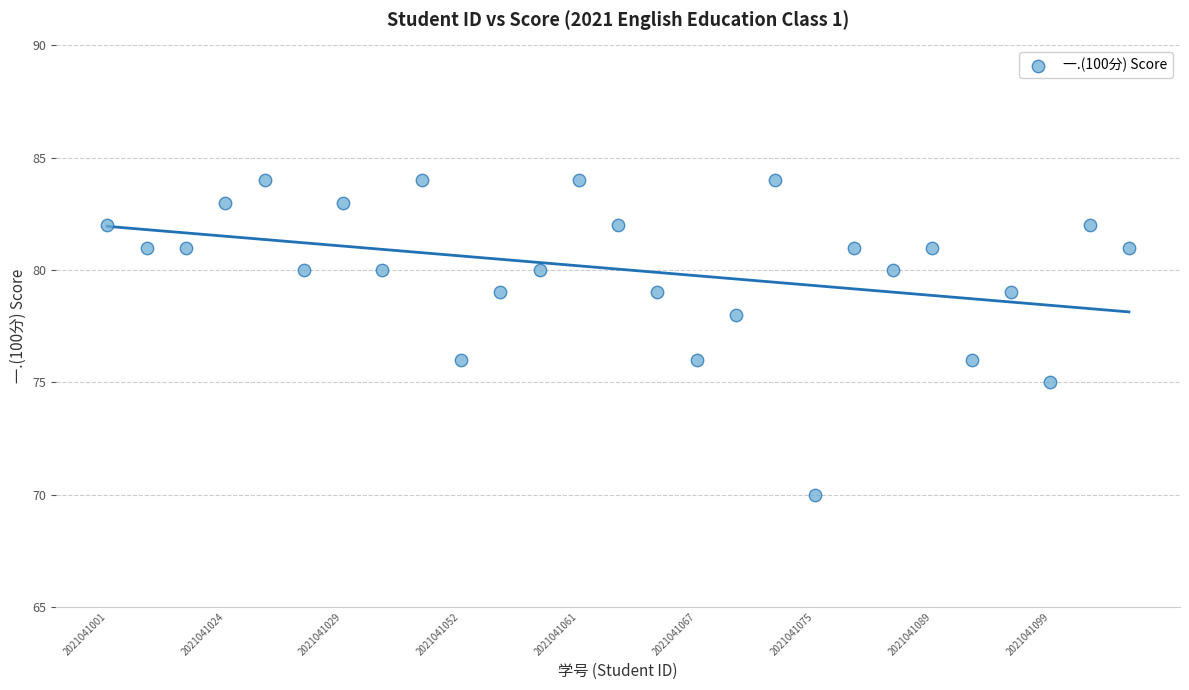

What is the range of X values (max minus min)?

26